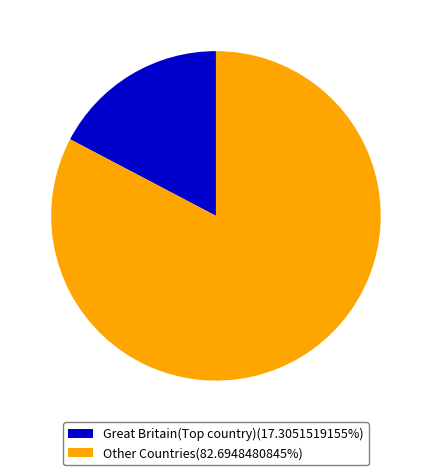

How many slices are in this pie chart?

2